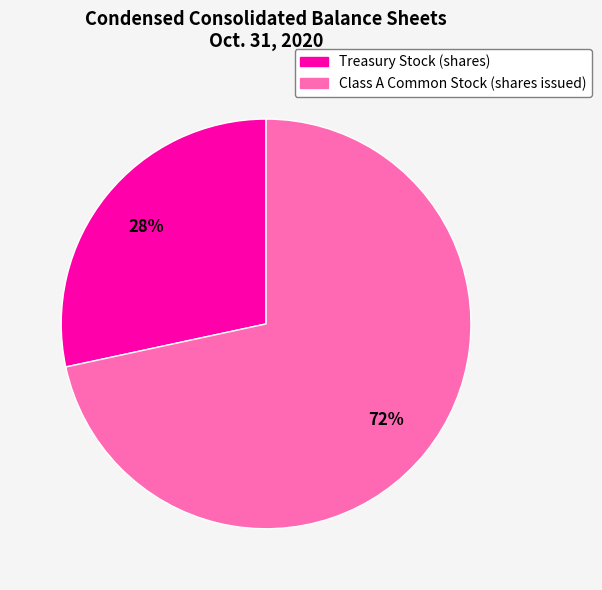

Combined, do Treasury Stock (shares) and Class A Common Stock (shares issued) account for over 50%?

Yes